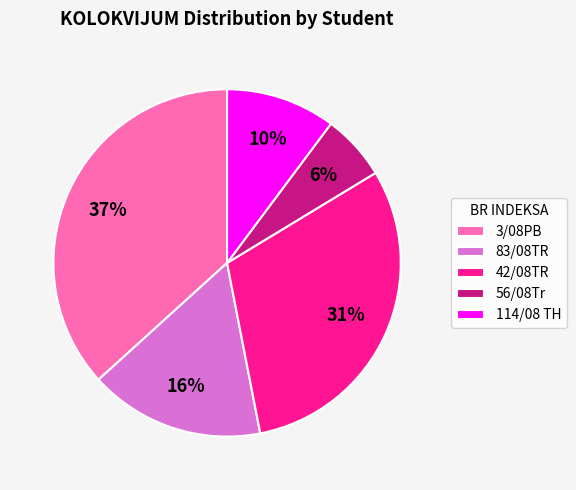

The 3/08PB slice represents 37% of the pie. True or false?

True